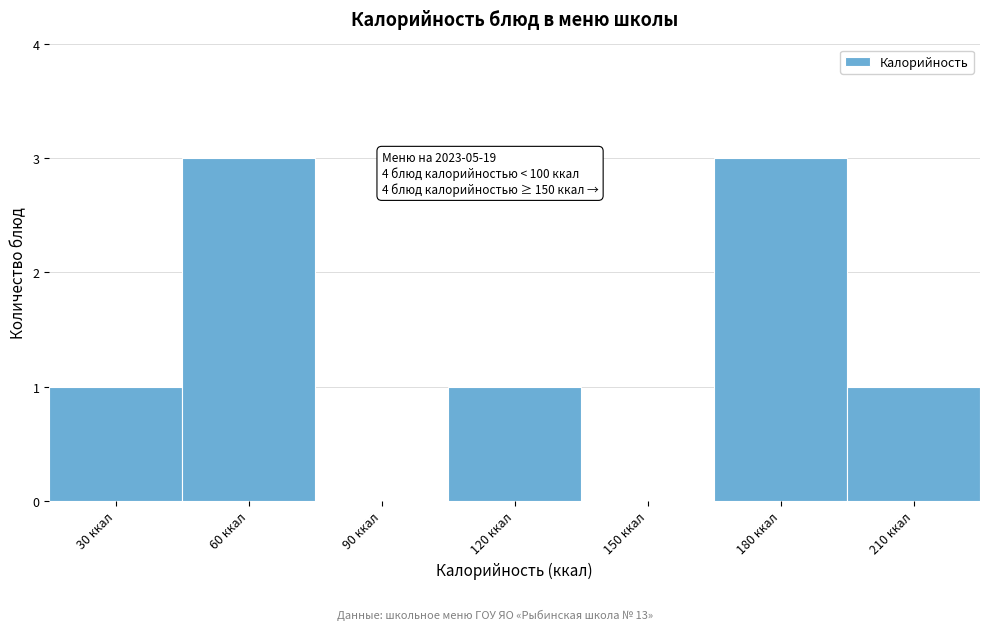

Reading left to right, extract all data points from this chart.

30 ккал=1	60 ккал=3	90 ккал=0	120 ккал=1	150 ккал=0	180 ккал=3	210 ккал=1